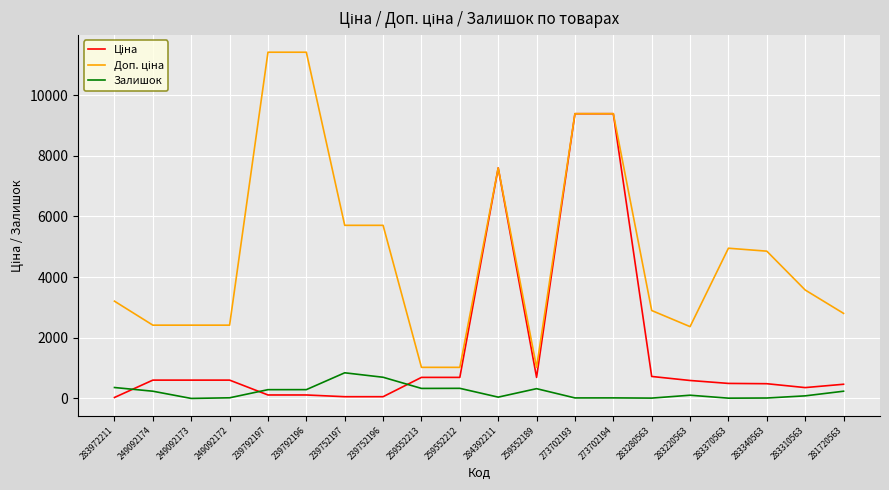

How many lines are shown in the chart?

3